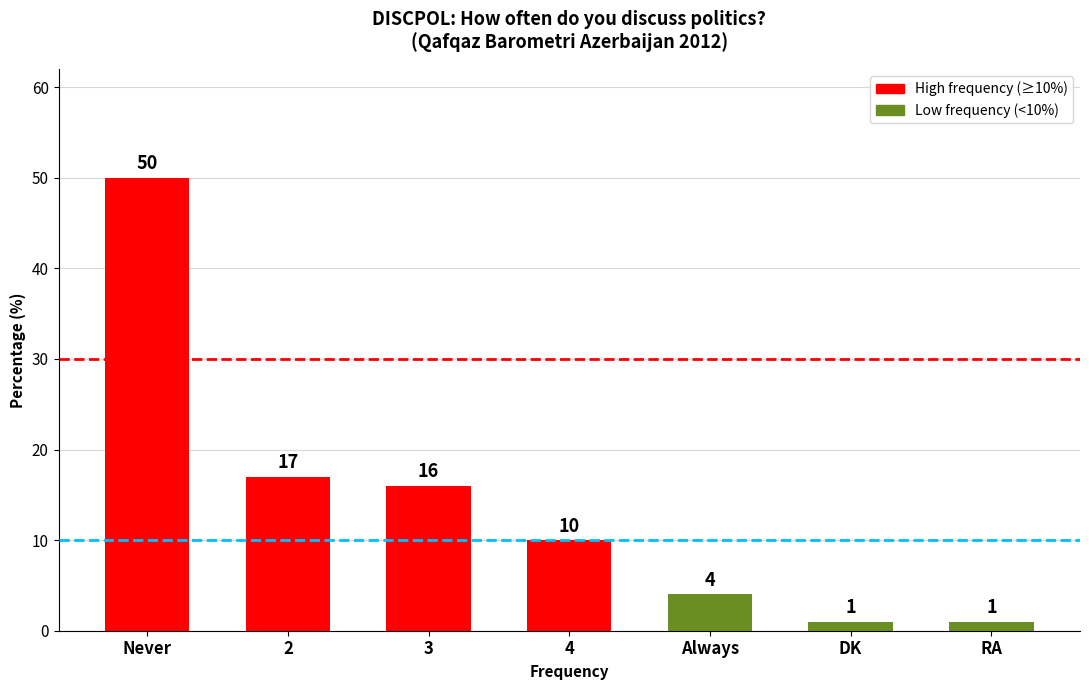

What is the difference between the maximum and minimum values?

49